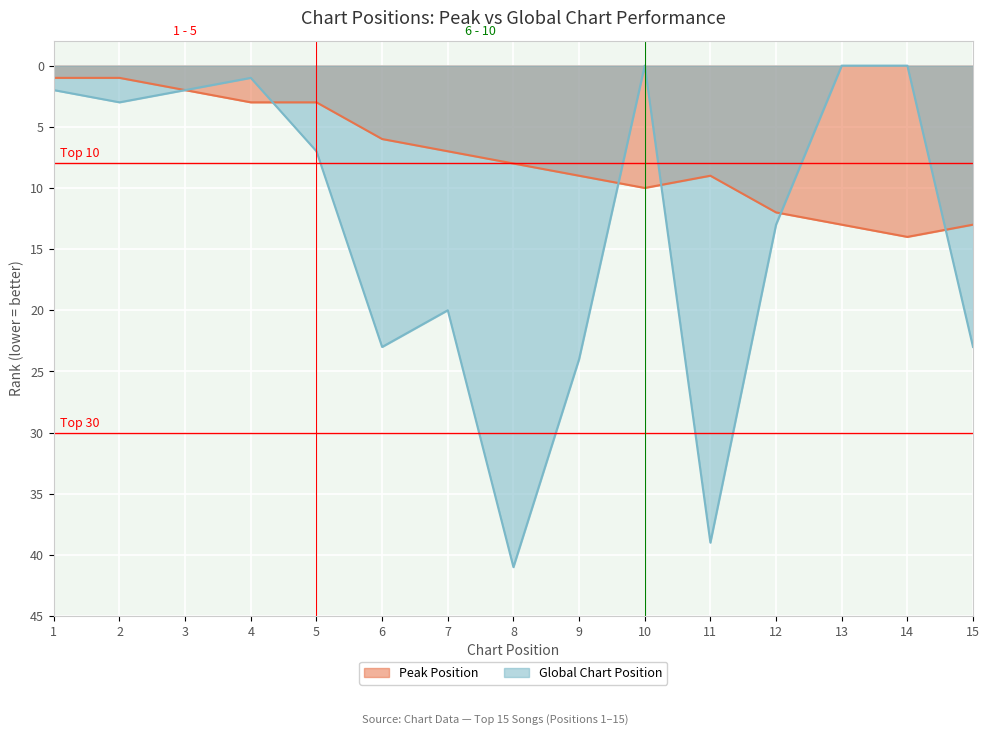

At which category does Peak Position reach its first local peak?

11